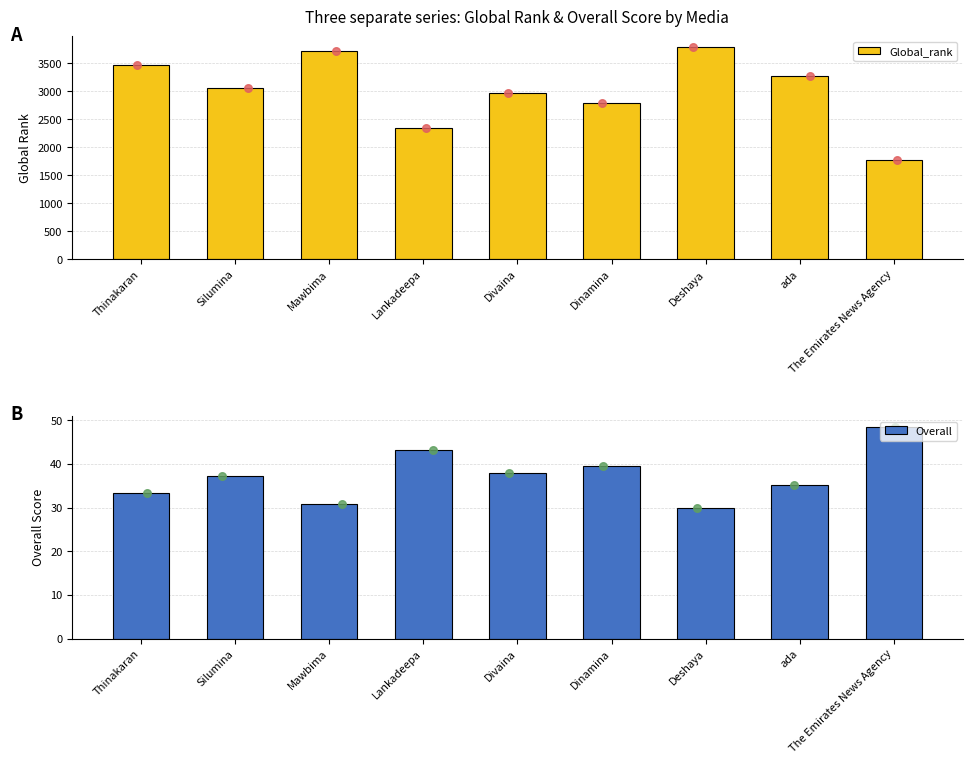

What is the total value across all series at Thinakaran?

3499.2